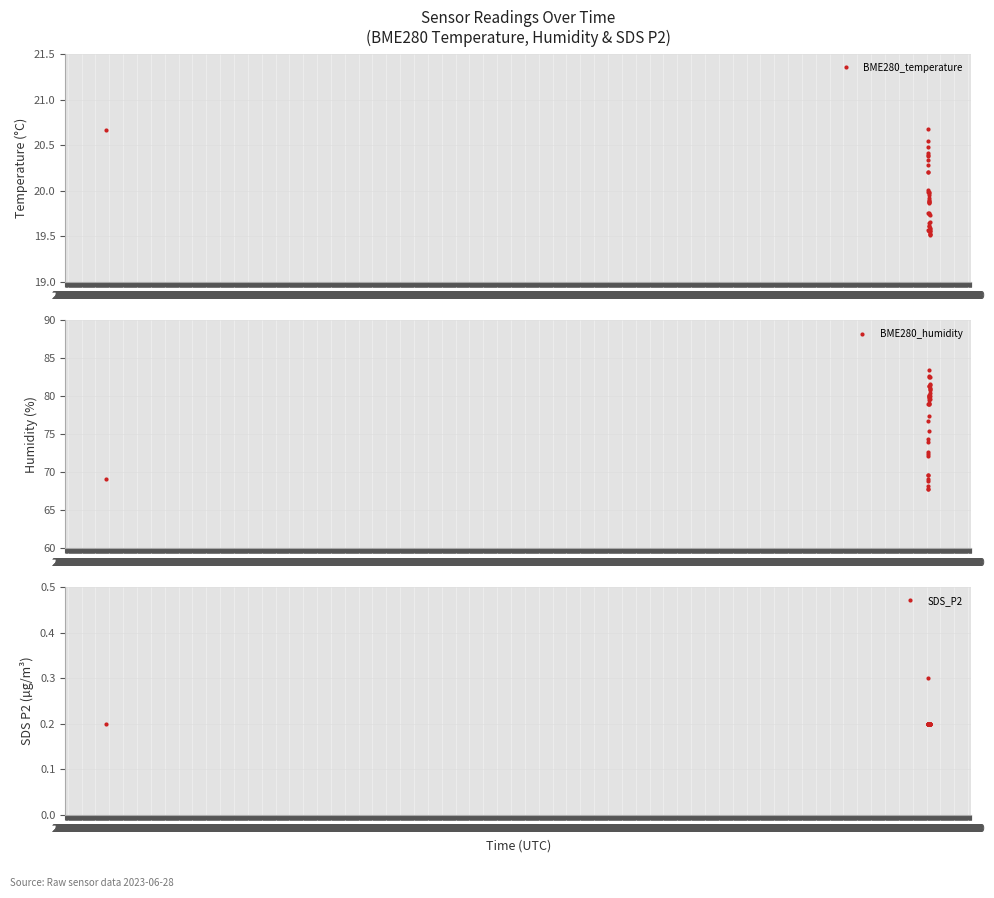

Is it true that BME280_temperature equals 6.8 at 05:20?

False